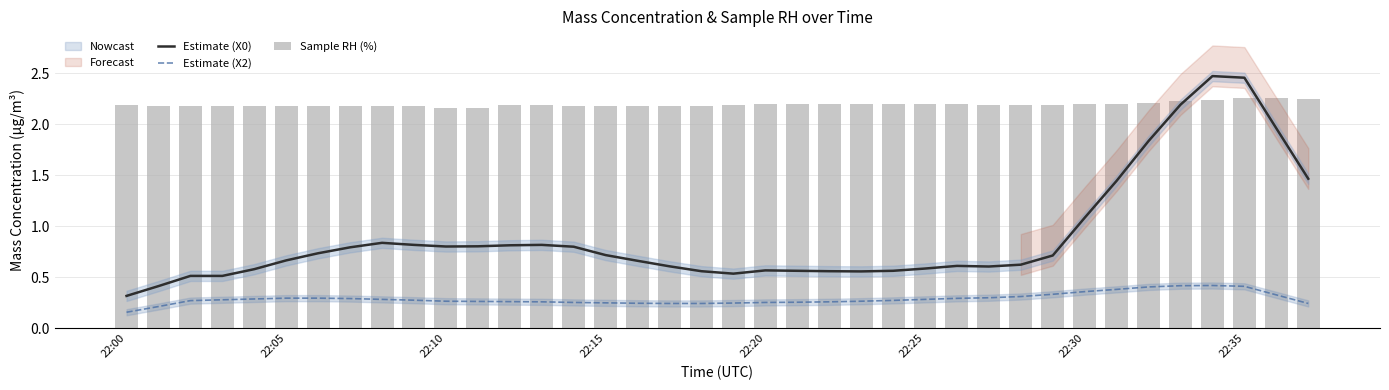

At which label does Estimate (X0) reach its minimum?

22:00